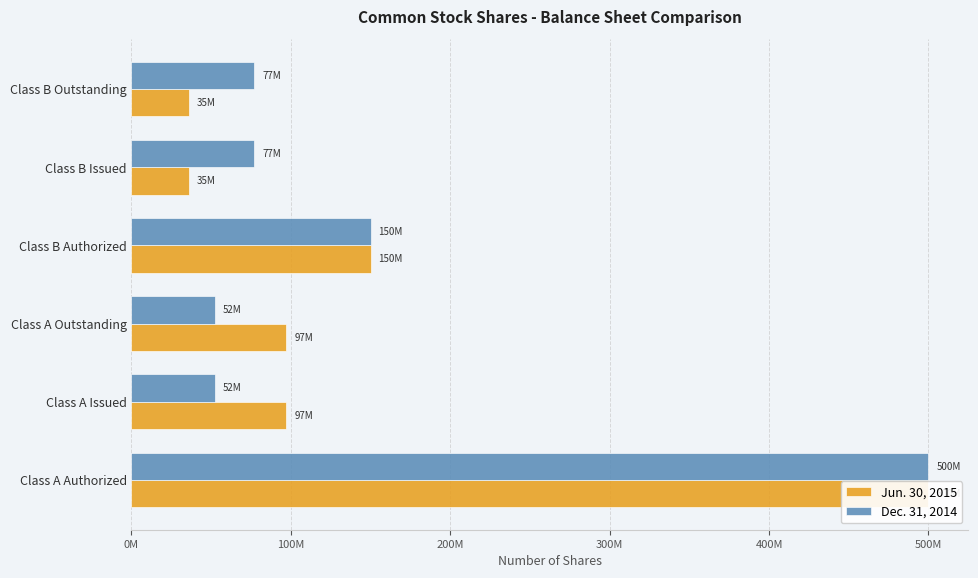

Which series changed the most between Class A Issued and Class B Authorized?

Dec. 31, 2014